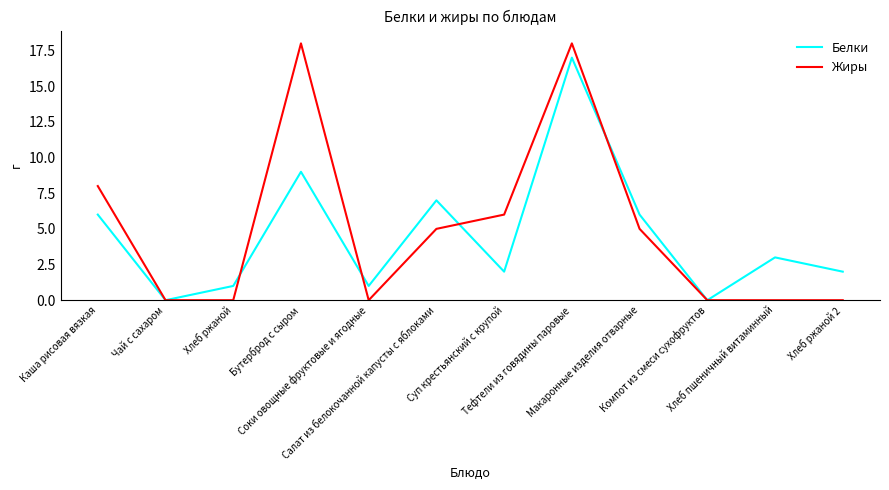

At which label does Белки reach its peak?

Тефтели из говядины паровые